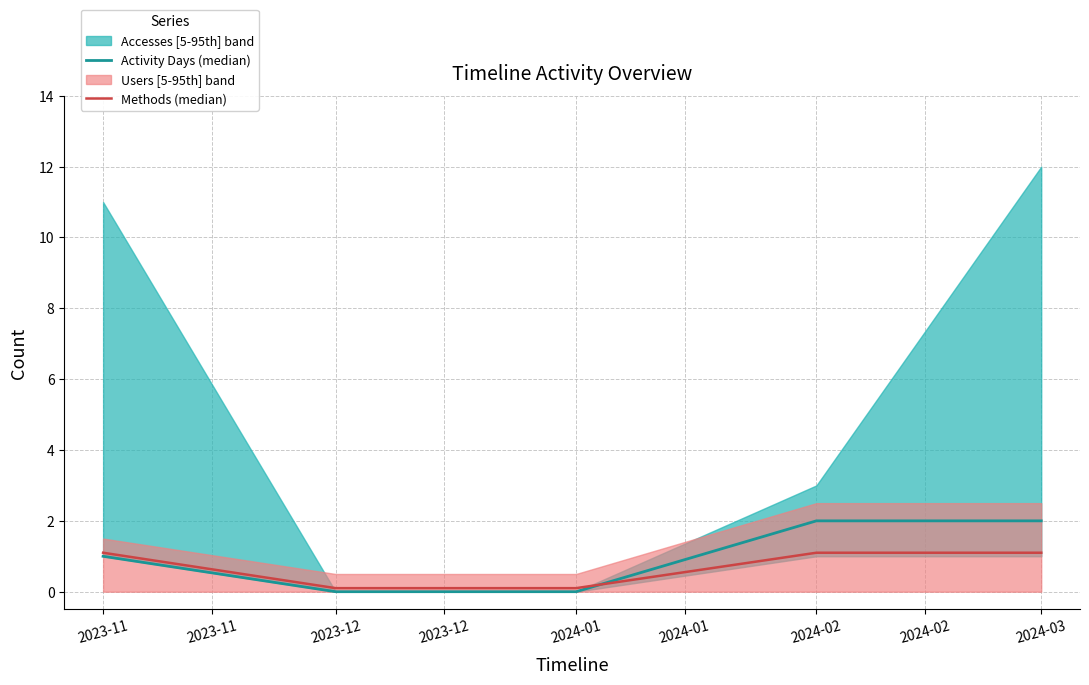

The Activity Days (median) series shows 2.0 at 2024-03. True or false?

True